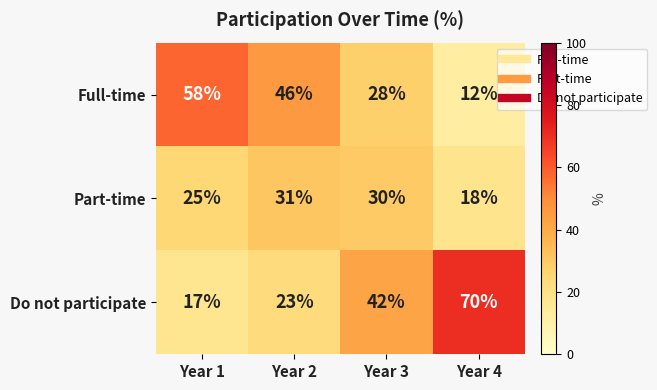

How many distinct data groups are displayed?

3